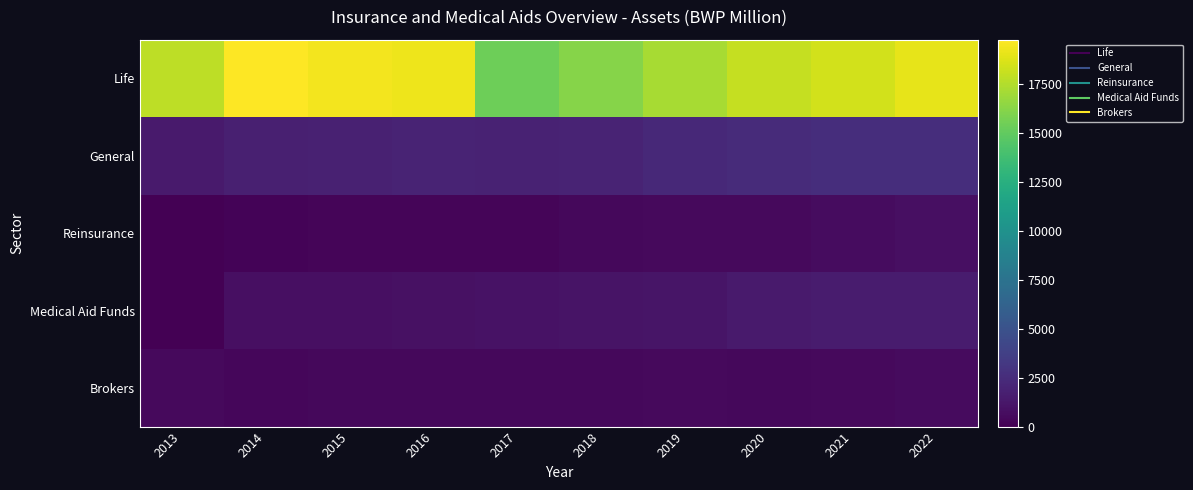

At which category does the chart reach its minimum across all series?

2013